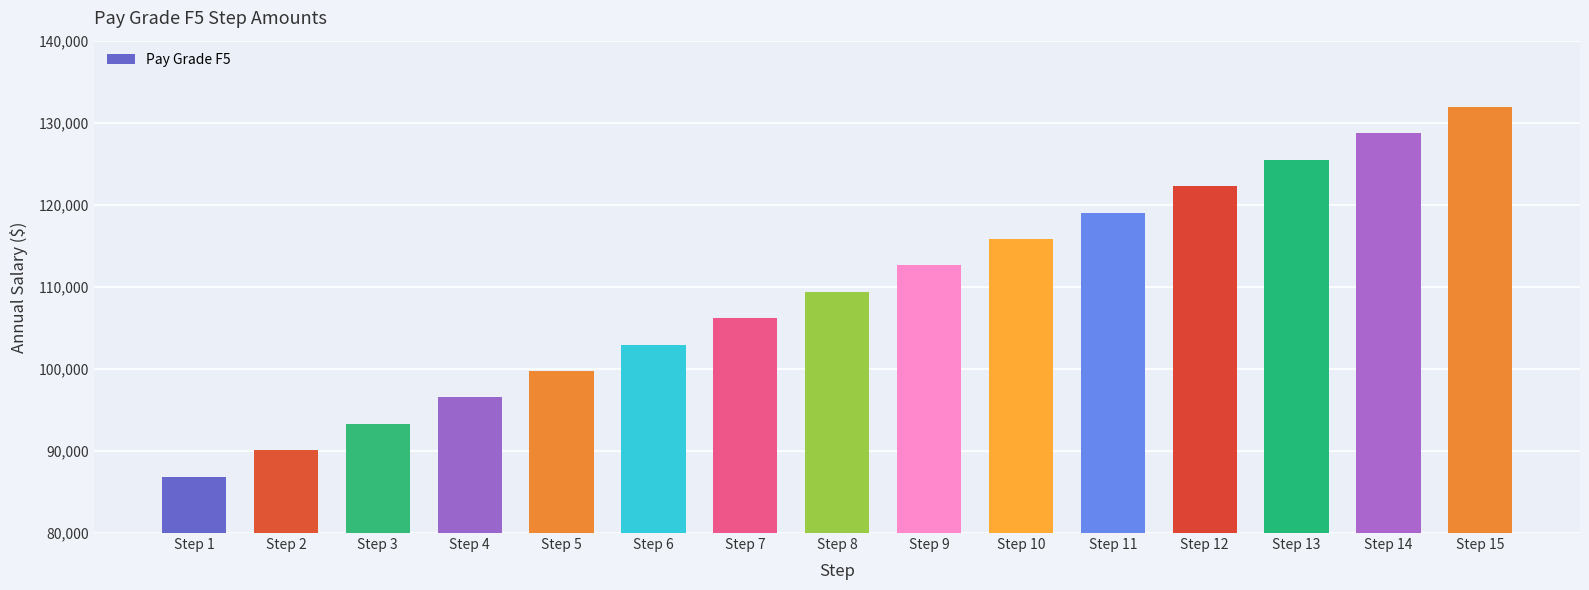

What is the value of the 14th bar from the left?

128708.2